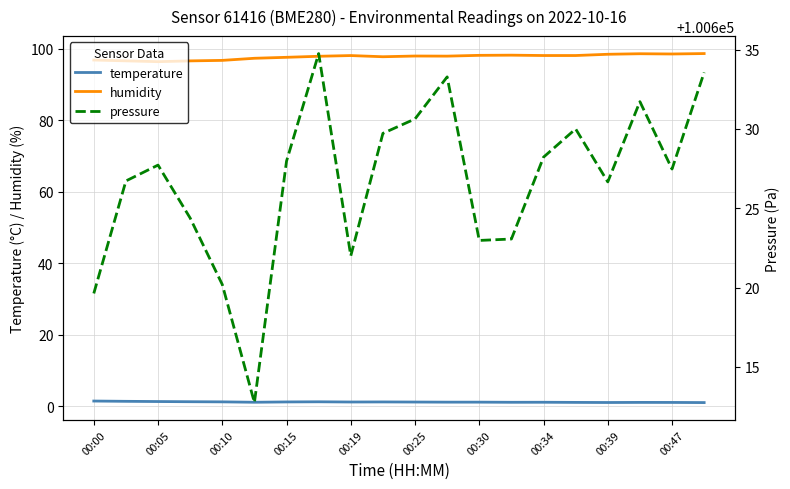

What are all the series names shown in the legend?

temperature, humidity, pressure